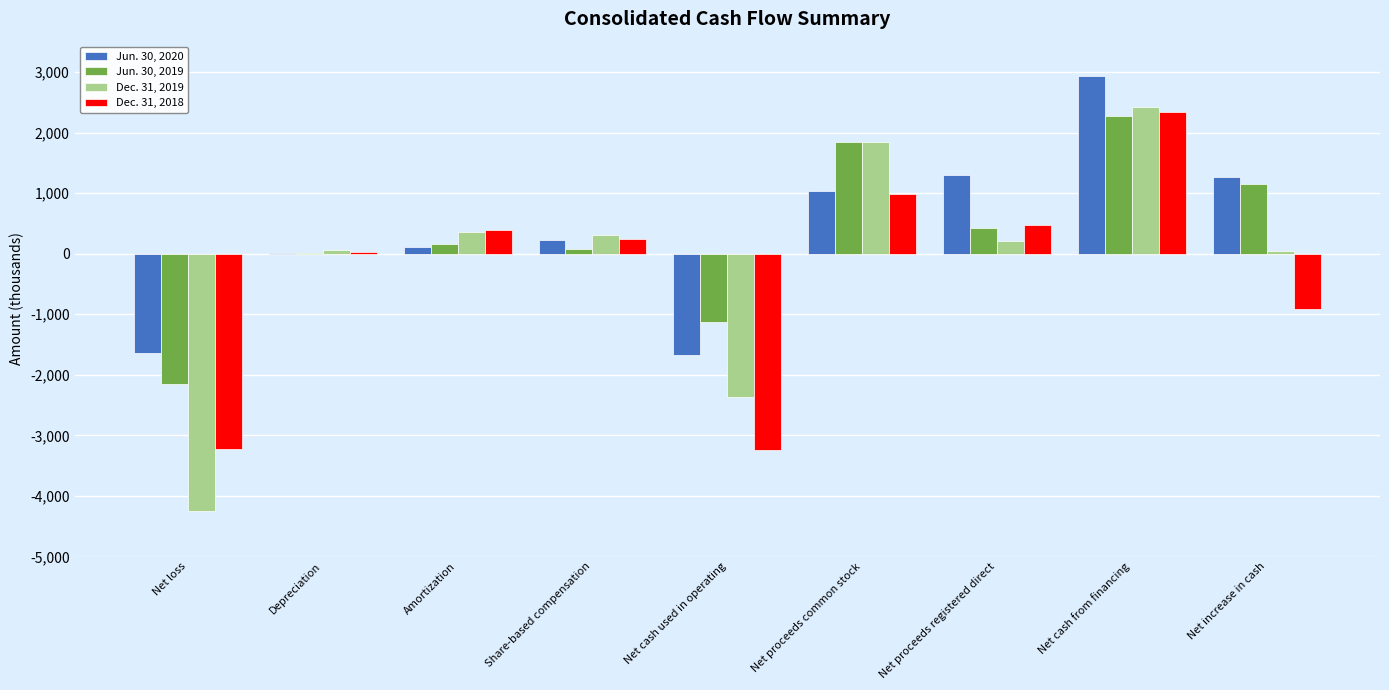

Is it true that Dec. 31, 2018 equals 3177 at Net cash from financing?

False